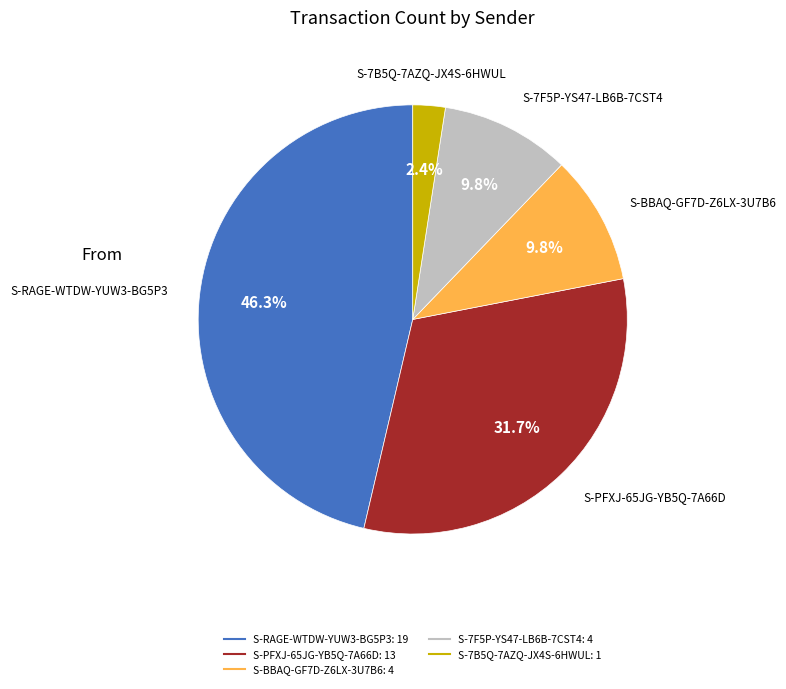

Does any single category account for the majority?

No